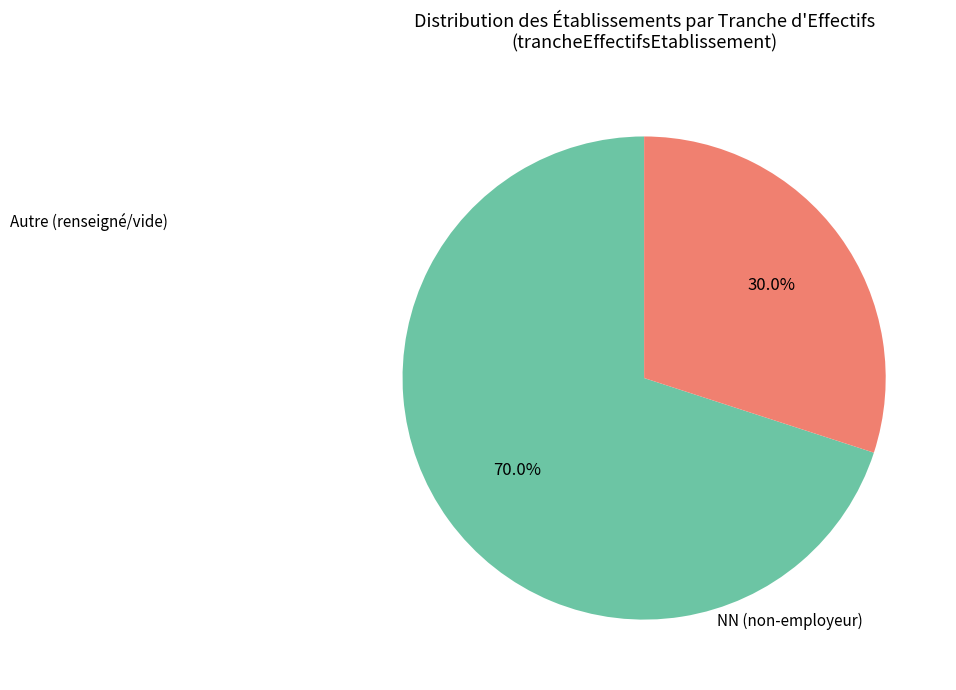

Count the number of slices in the pie.

2